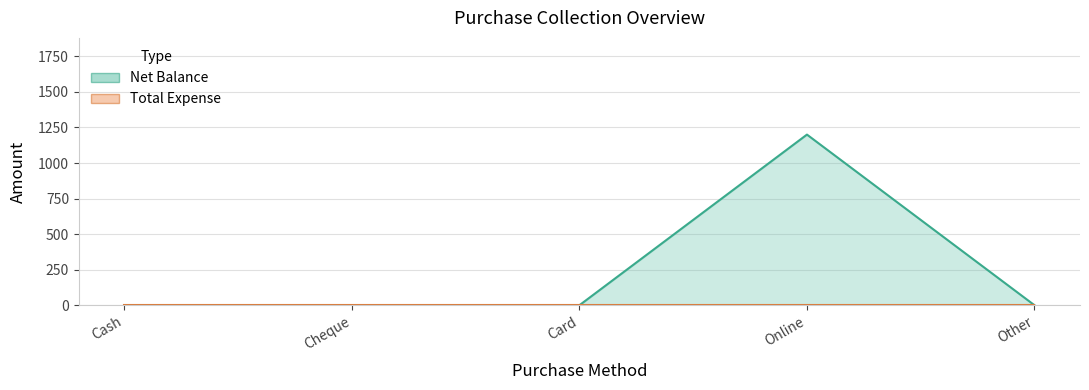

How many positive values are there?

1